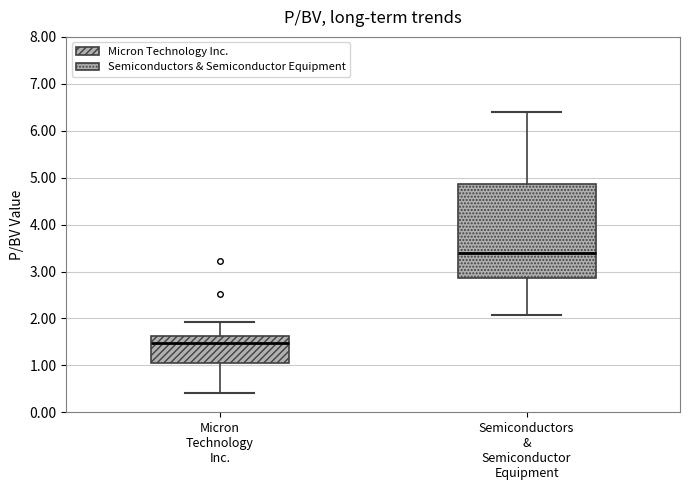

Which box's median line is the lowest?

Micron Technology Inc.